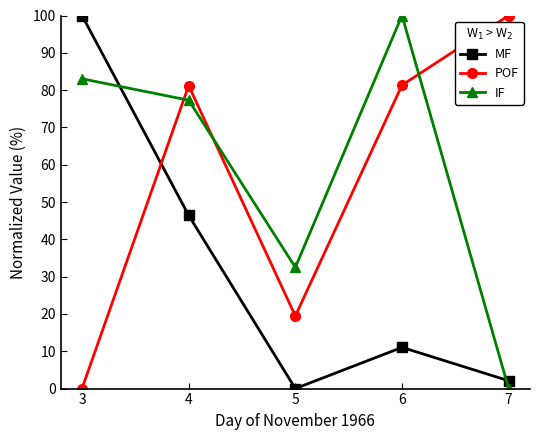

At which label does MF first exceed 11?

3